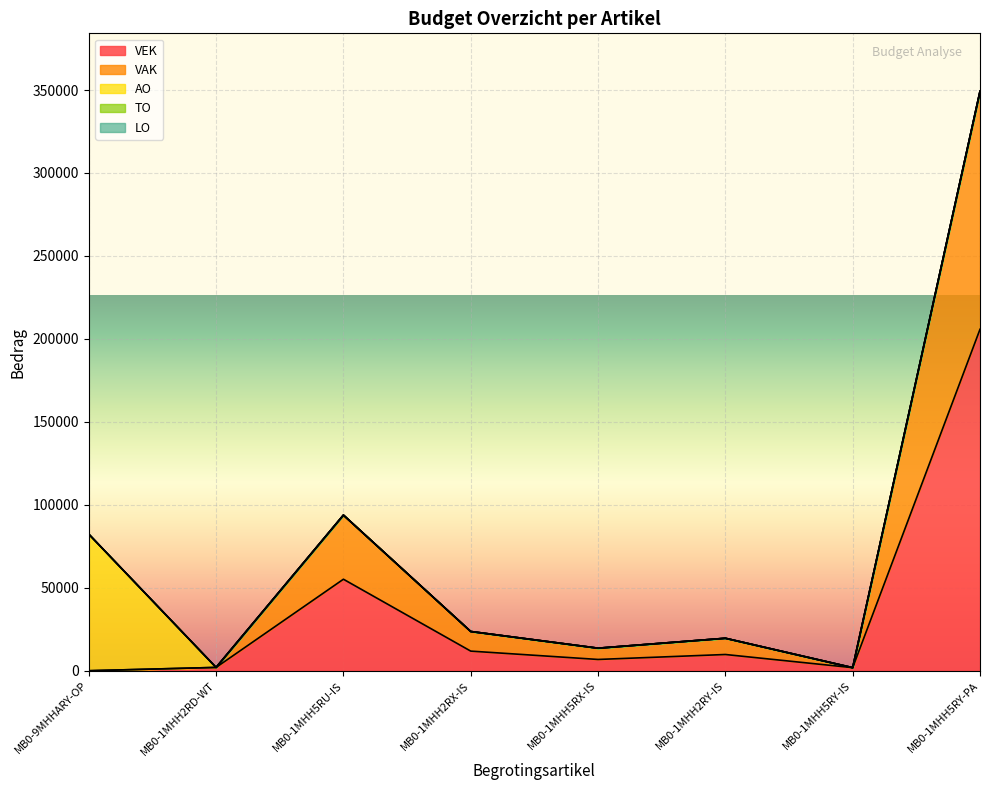

Where is the first local minimum for VEK?

MB0-1MHH5RX-IS